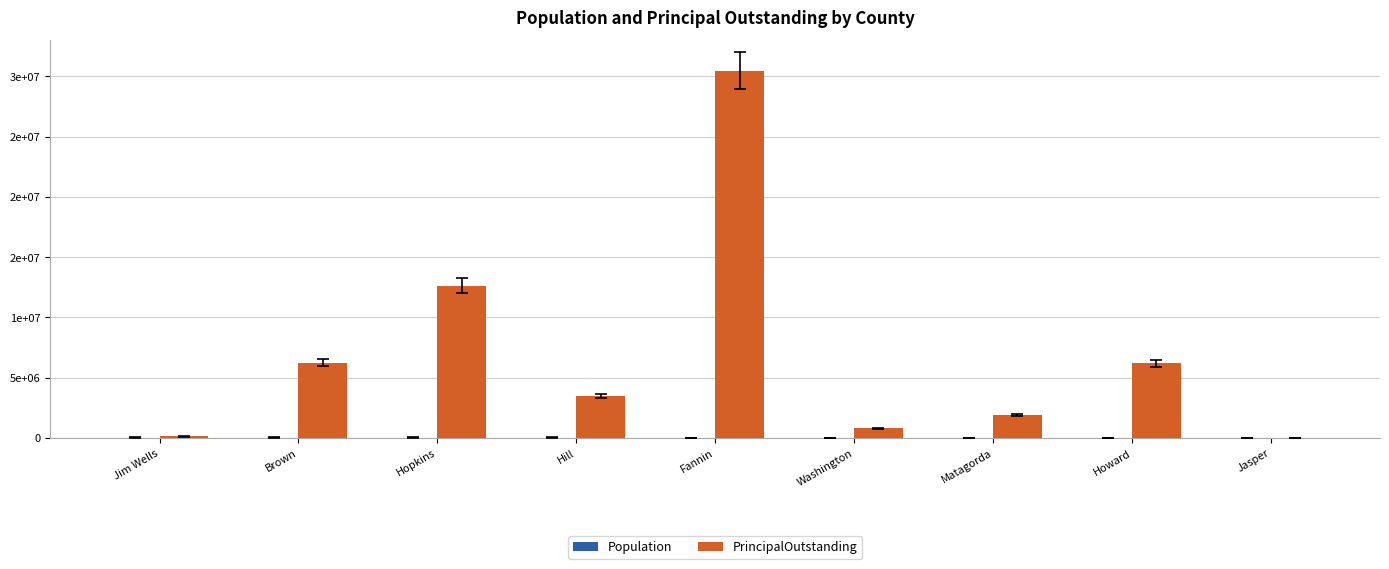

At Washington, list the series in order from largest to smallest.

PrincipalOutstanding, Population